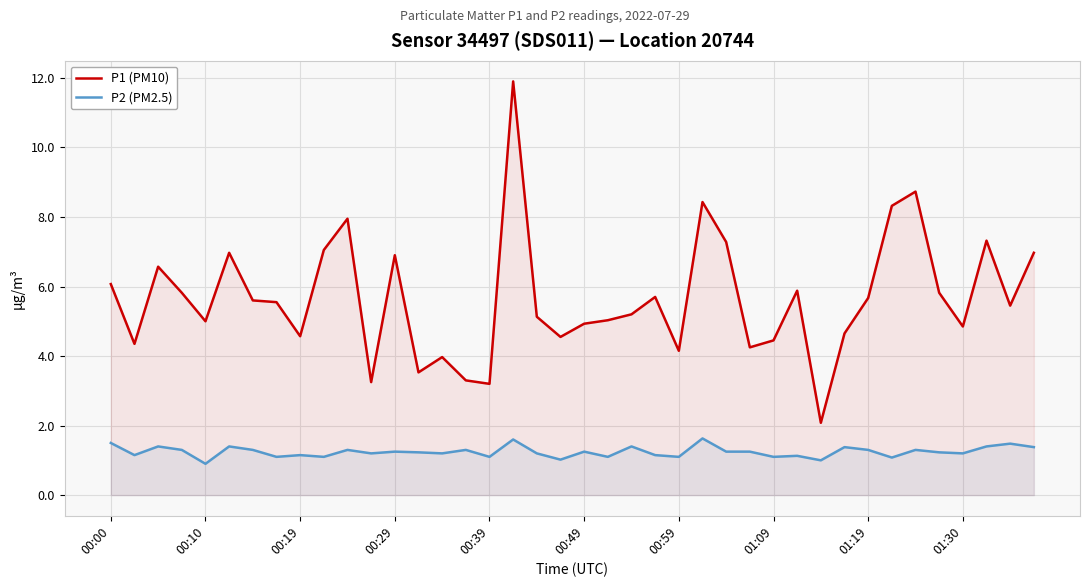

What is the sum of all P2 (PM2.5) values?

49.8